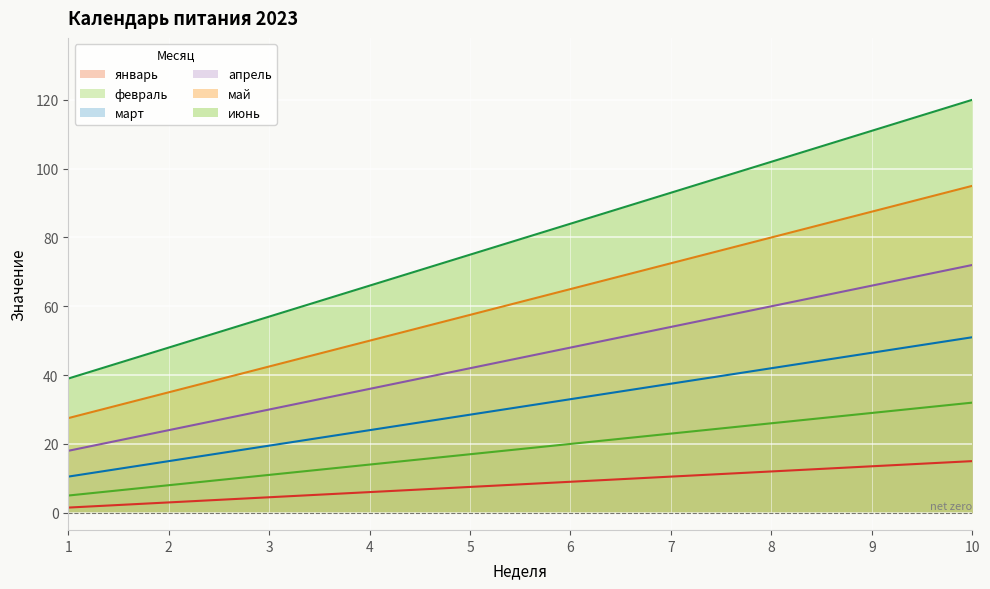

Which series has the widest spread of values?

июнь